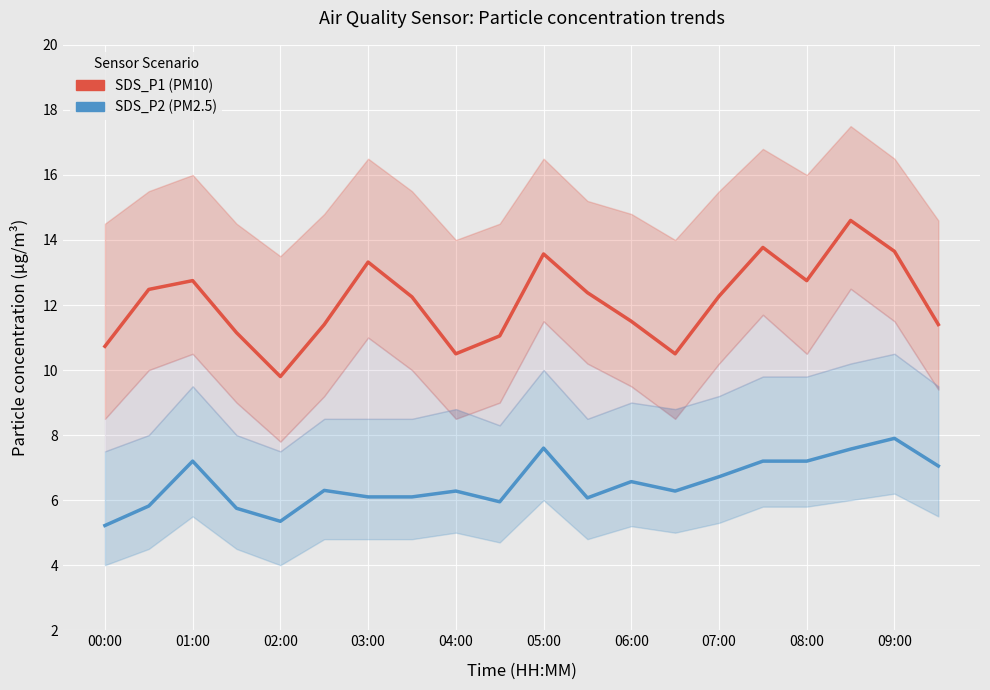

In SDS_P2, how many points are lower than both neighbors (excluding endpoints)?

4